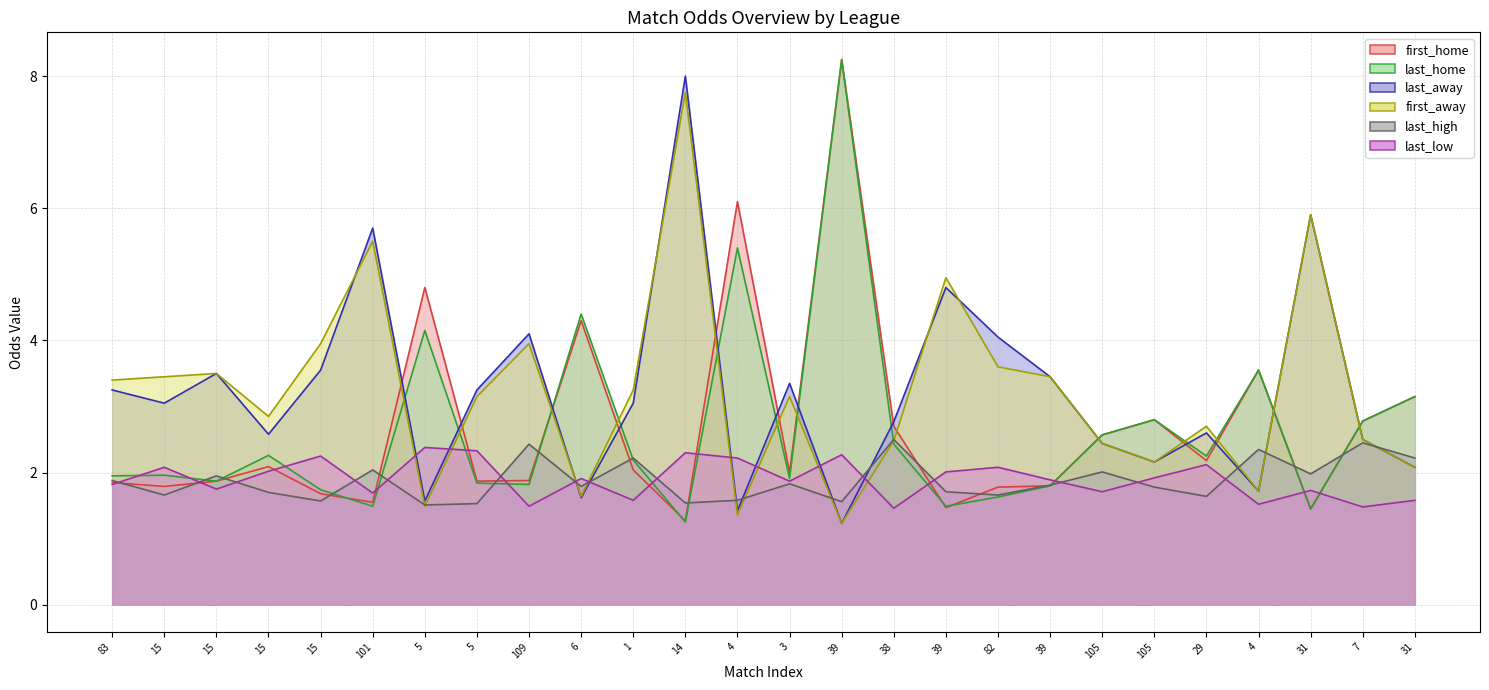

What is the sum of all last_home values?

68.4